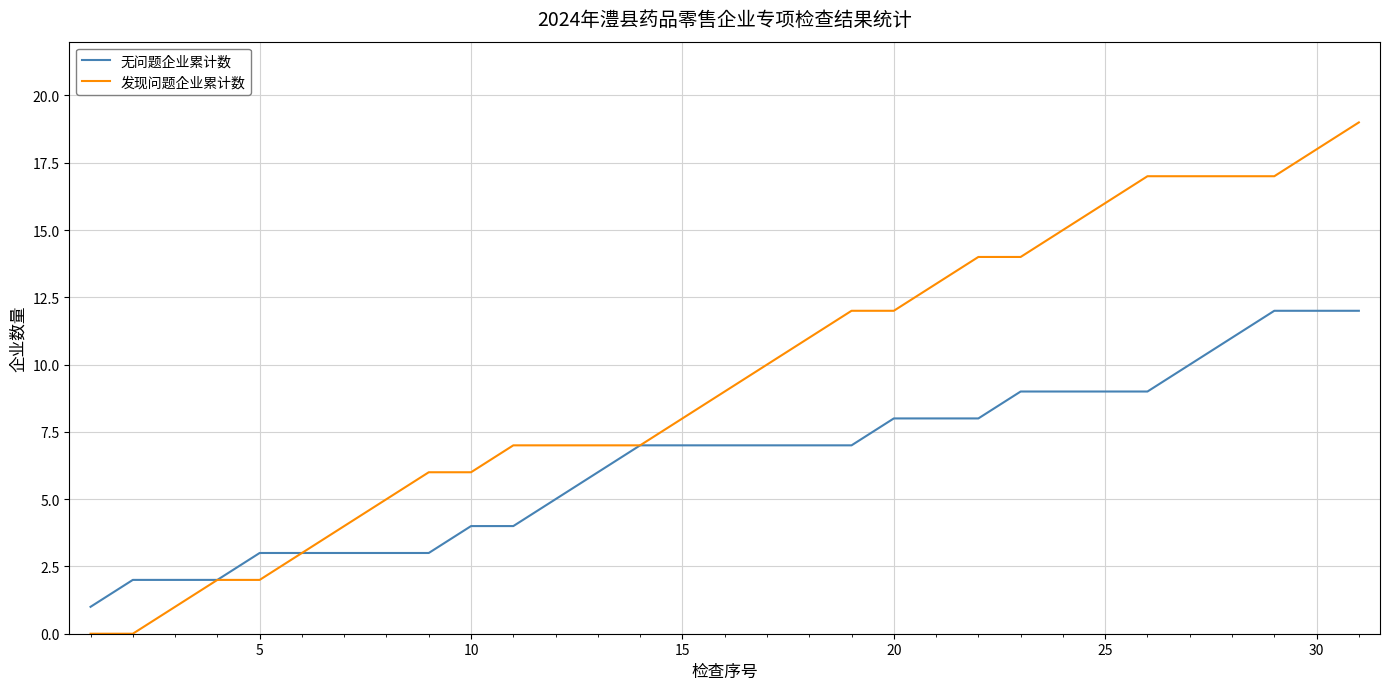

Which series has the widest spread of values?

发现问题企业累计数